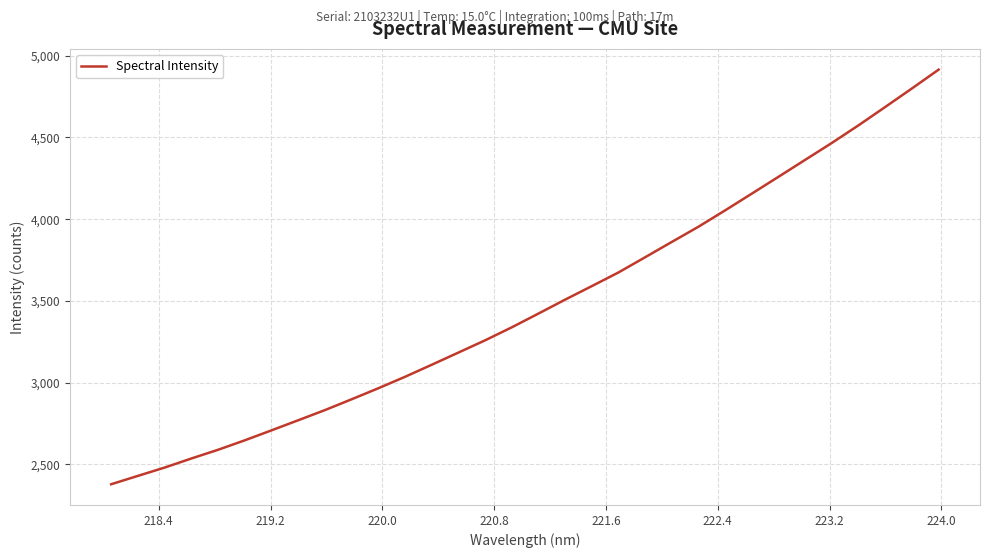

What is the maximum value shown in the chart?

4914.7